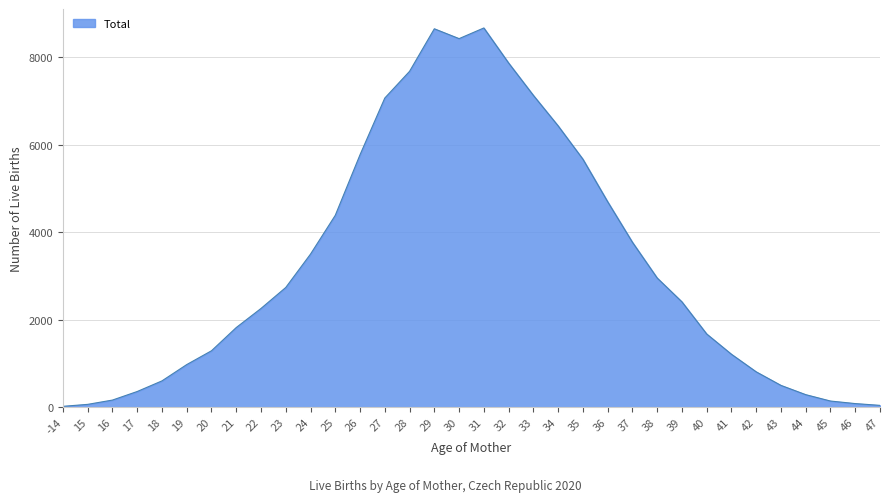

What is the sum of the values at 30 and 32?

16304